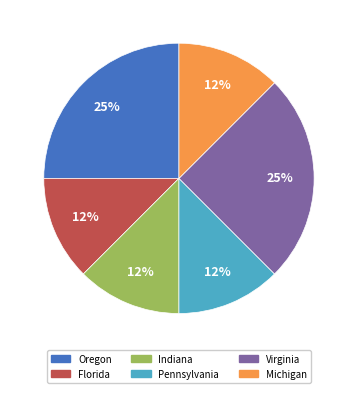

Count the number of slices in the pie.

6